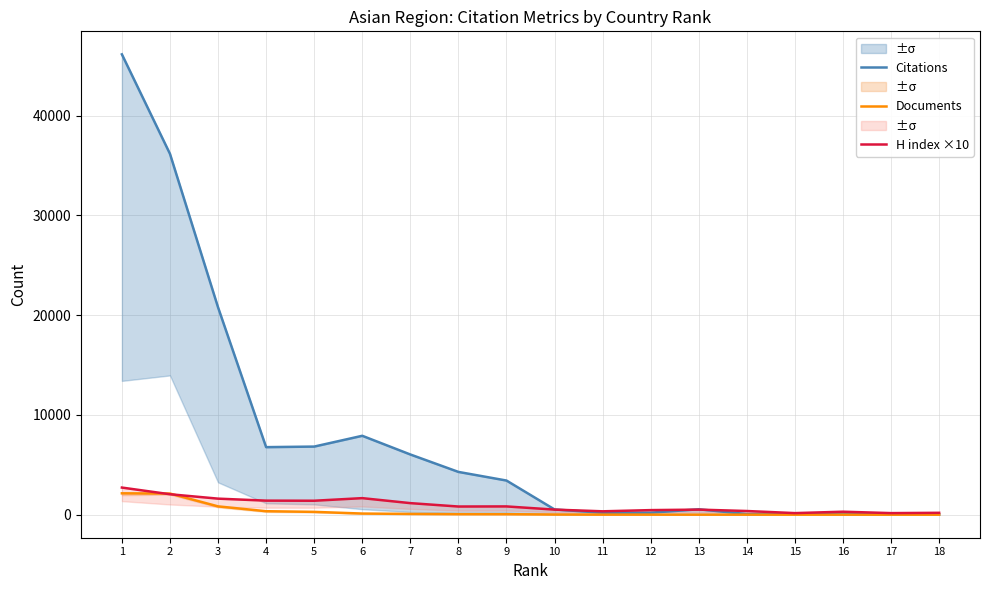

Which series has the largest total across all categories?

Citations